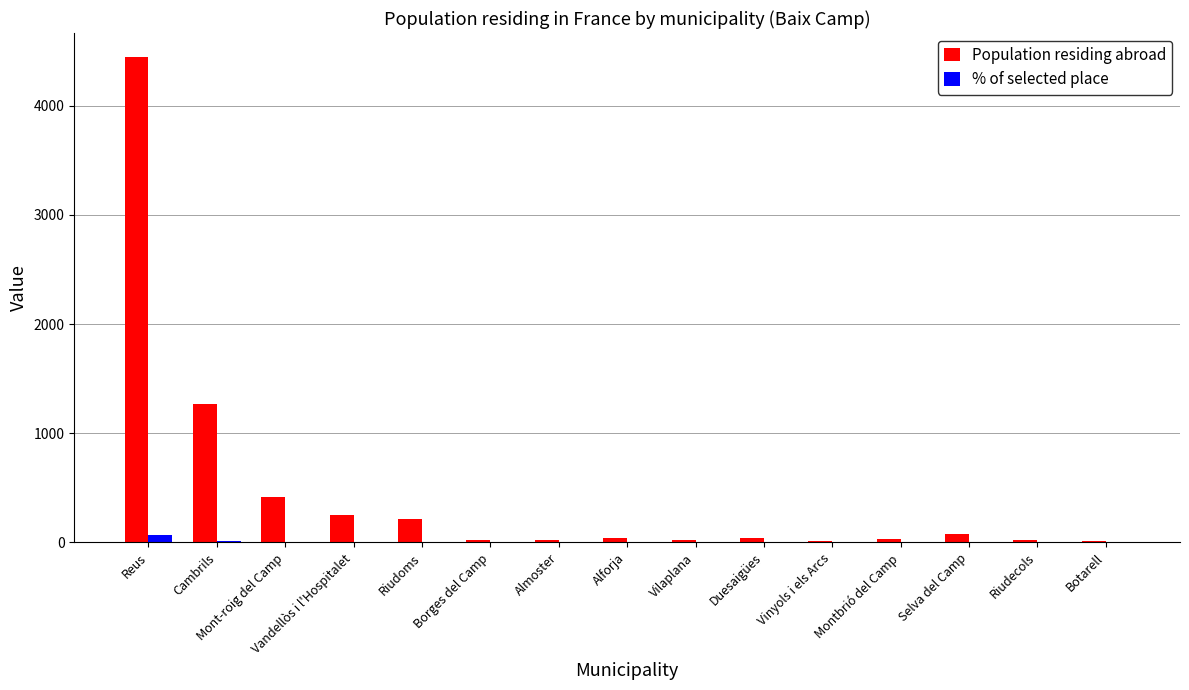

At which label is Population residing abroad closest to 2229?

Cambrils